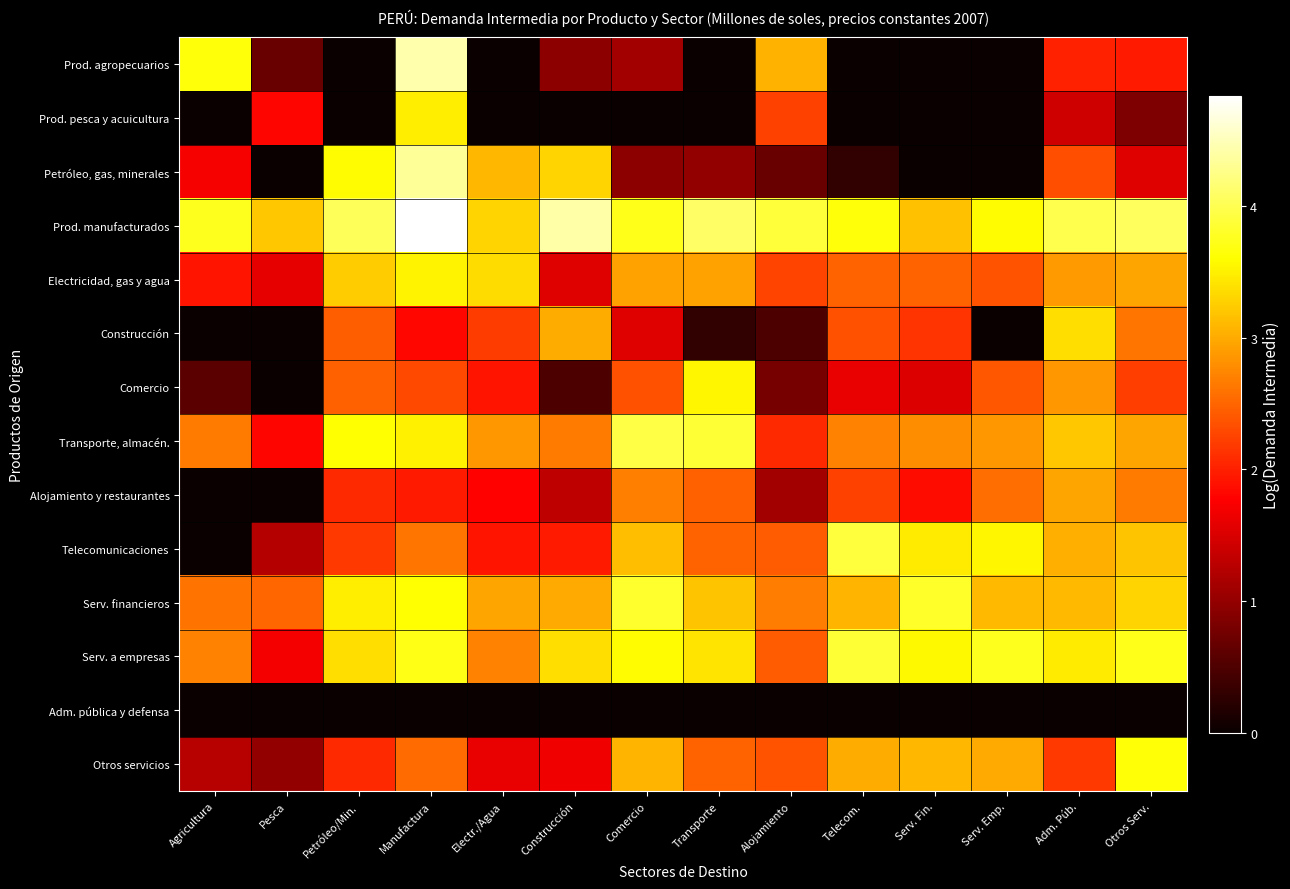

Reading right to left, what are all the values shown in this chart?

Prod. agropecuarios: Otros Serv.=2.0	Adm. Púb.=2.0	Serv. Emp.=0.0	Serv. Fin.=0.0	Telecom.=0.0	Alojamiento=3.0	Transporte=0.0	Comercio=1.1	Construcción=1.0	Electr./Agua=0.0	Manufactura=4.4	Petróleo/Min.=0.0	Pesca=0.7	Agricultura=3.7
Prod. pesca y acuicultura: Otros Serv.=0.8	Adm. Púb.=1.4	Serv. Emp.=0.0	Serv. Fin.=0.0	Telecom.=0.0	Alojamiento=2.2	Transporte=0.0	Comercio=0.0	Construcción=0.0	Electr./Agua=0.0	Manufactura=3.5	Petróleo/Min.=0.0	Pesca=1.8	Agricultura=0.0
Petróleo, gas, minerales: Otros Serv.=1.5	Adm. Púb.=2.3	Serv. Emp.=0.0	Serv. Fin.=0.0	Telecom.=0.3	Alojamiento=0.7	Transporte=1.0	Comercio=1.0	Construcción=3.3	Electr./Agua=3.1	Manufactura=4.3	Petróleo/Min.=3.6	Pesca=0.0	Agricultura=1.7
Prod. manufacturados: Otros Serv.=4.0	Adm. Púb.=4.0	Serv. Emp.=3.6	Serv. Fin.=3.2	Telecom.=3.6	Alojamiento=3.9	Transporte=4.1	Comercio=3.7	Construcción=4.4	Electr./Agua=3.3	Manufactura=4.8	Petróleo/Min.=4.0	Pesca=3.2	Agricultura=3.8
Electricidad, gas y agua: Otros Serv.=3.0	Adm. Púb.=2.9	Serv. Emp.=2.4	Serv. Fin.=2.5	Telecom.=2.5	Alojamiento=2.3	Transporte=2.9	Comercio=2.9	Construcción=1.5	Electr./Agua=3.4	Manufactura=3.5	Petróleo/Min.=3.2	Pesca=1.6	Agricultura=1.9
Construcción: Otros Serv.=2.6	Adm. Púb.=3.4	Serv. Emp.=0.0	Serv. Fin.=2.1	Telecom.=2.3	Alojamiento=0.5	Transporte=0.3	Comercio=1.5	Construcción=3.0	Electr./Agua=2.2	Manufactura=1.8	Petróleo/Min.=2.5	Pesca=0.0	Agricultura=0.0
Comercio: Otros Serv.=2.2	Adm. Púb.=2.9	Serv. Emp.=2.4	Serv. Fin.=1.5	Telecom.=1.6	Alojamiento=0.8	Transporte=3.6	Comercio=2.4	Construcción=0.5	Electr./Agua=1.9	Manufactura=2.3	Petróleo/Min.=2.5	Pesca=0.0	Agricultura=0.6
Transporte, almacén.: Otros Serv.=3.0	Adm. Púb.=3.2	Serv. Emp.=2.9	Serv. Fin.=2.8	Telecom.=2.7	Alojamiento=2.1	Transporte=3.9	Comercio=3.9	Construcción=2.7	Electr./Agua=2.9	Manufactura=3.5	Petróleo/Min.=3.6	Pesca=1.8	Agricultura=2.7
Alojamiento y restaurantes: Otros Serv.=2.7	Adm. Púb.=3.0	Serv. Emp.=2.6	Serv. Fin.=1.9	Telecom.=2.2	Alojamiento=1.1	Transporte=2.5	Comercio=2.7	Construcción=1.3	Electr./Agua=1.8	Manufactura=1.9	Petróleo/Min.=2.1	Pesca=0.0	Agricultura=0.0
Telecomunicaciones: Otros Serv.=3.2	Adm. Púb.=3.0	Serv. Emp.=3.5	Serv. Fin.=3.5	Telecom.=3.9	Alojamiento=2.4	Transporte=2.5	Comercio=3.1	Construcción=2.0	Electr./Agua=1.9	Manufactura=2.6	Petróleo/Min.=2.2	Pesca=1.2	Agricultura=0.0
Serv. financieros: Otros Serv.=3.3	Adm. Púb.=3.1	Serv. Emp.=3.1	Serv. Fin.=3.8	Telecom.=3.1	Alojamiento=2.7	Transporte=3.2	Comercio=3.8	Construcción=3.0	Electr./Agua=3.0	Manufactura=3.6	Petróleo/Min.=3.5	Pesca=2.5	Agricultura=2.6
Serv. a empresas: Otros Serv.=3.7	Adm. Púb.=3.5	Serv. Emp.=3.8	Serv. Fin.=3.6	Telecom.=3.9	Alojamiento=2.4	Transporte=3.4	Comercio=3.6	Construcción=3.4	Electr./Agua=2.7	Manufactura=3.7	Petróleo/Min.=3.4	Pesca=1.7	Agricultura=2.7
Adm. pública y defensa: Otros Serv.=0.0	Adm. Púb.=0.0	Serv. Emp.=0.0	Serv. Fin.=0.0	Telecom.=0.0	Alojamiento=0.0	Transporte=0.0	Comercio=0.0	Construcción=0.0	Electr./Agua=0.0	Manufactura=0.0	Petróleo/Min.=0.0	Pesca=0.0	Agricultura=0.0
Otros servicios: Otros Serv.=3.6	Adm. Púb.=2.2	Serv. Emp.=3.0	Serv. Fin.=3.1	Telecom.=3.0	Alojamiento=2.4	Transporte=2.5	Comercio=3.1	Construcción=1.7	Electr./Agua=1.6	Manufactura=2.5	Petróleo/Min.=2.1	Pesca=1.0	Agricultura=1.3